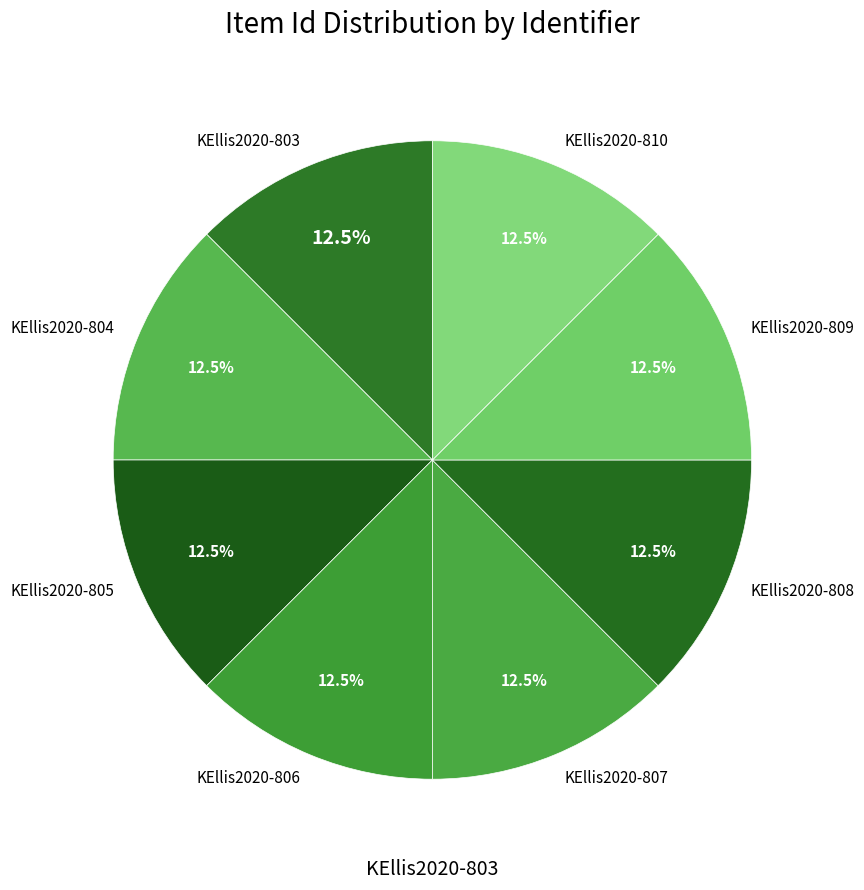

How many segments does this pie chart have?

8